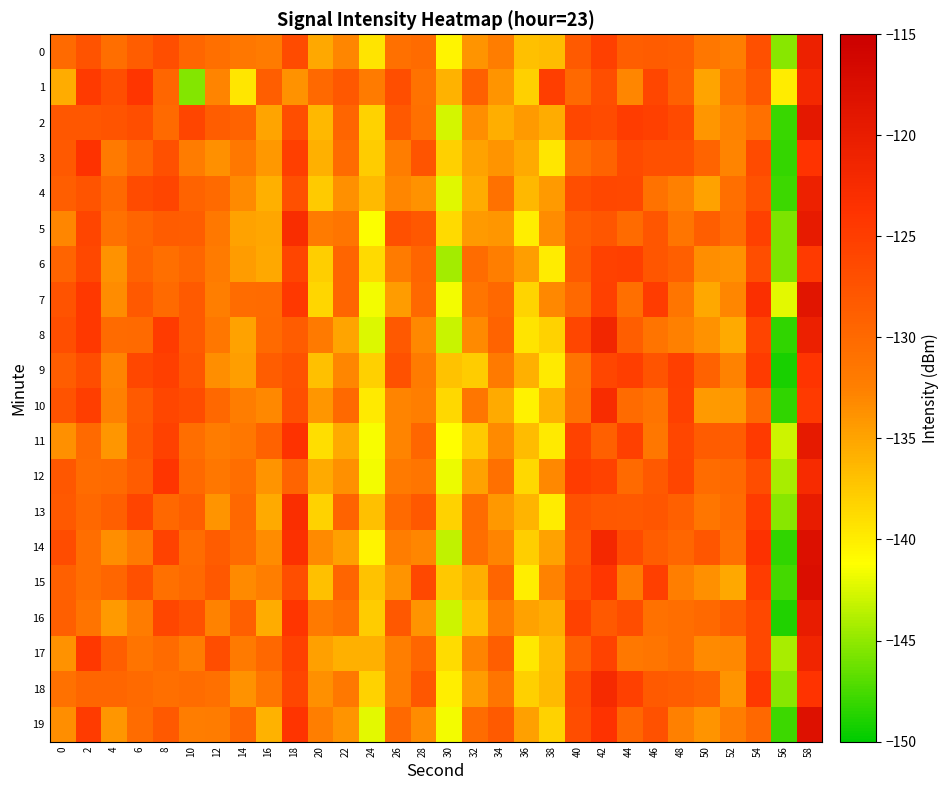

Between 52 and 46, which is larger?

46